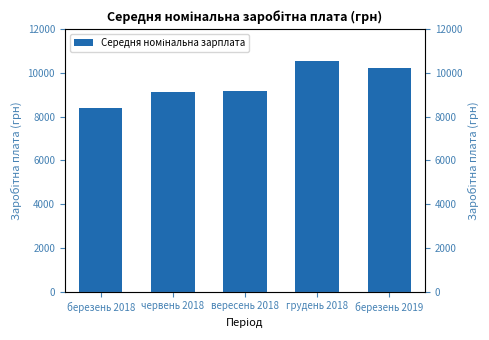

What is the sum of the values at березень 2018 and червень 2018?

17523